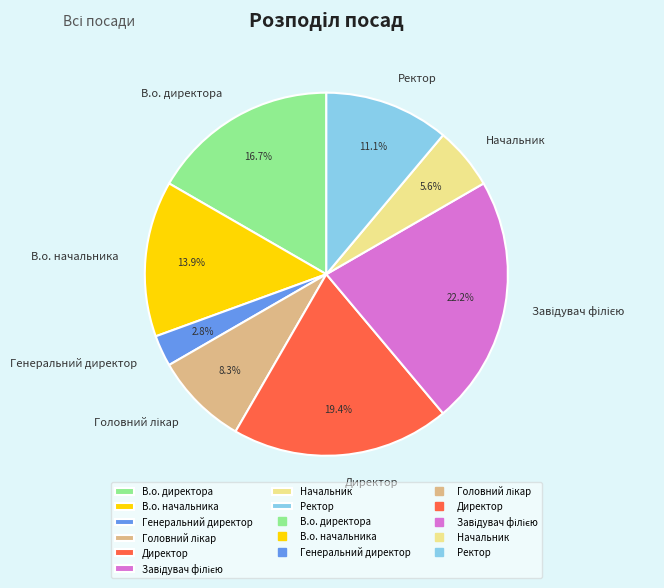

True or false: В.о. директора accounts for 22% of the total.

False